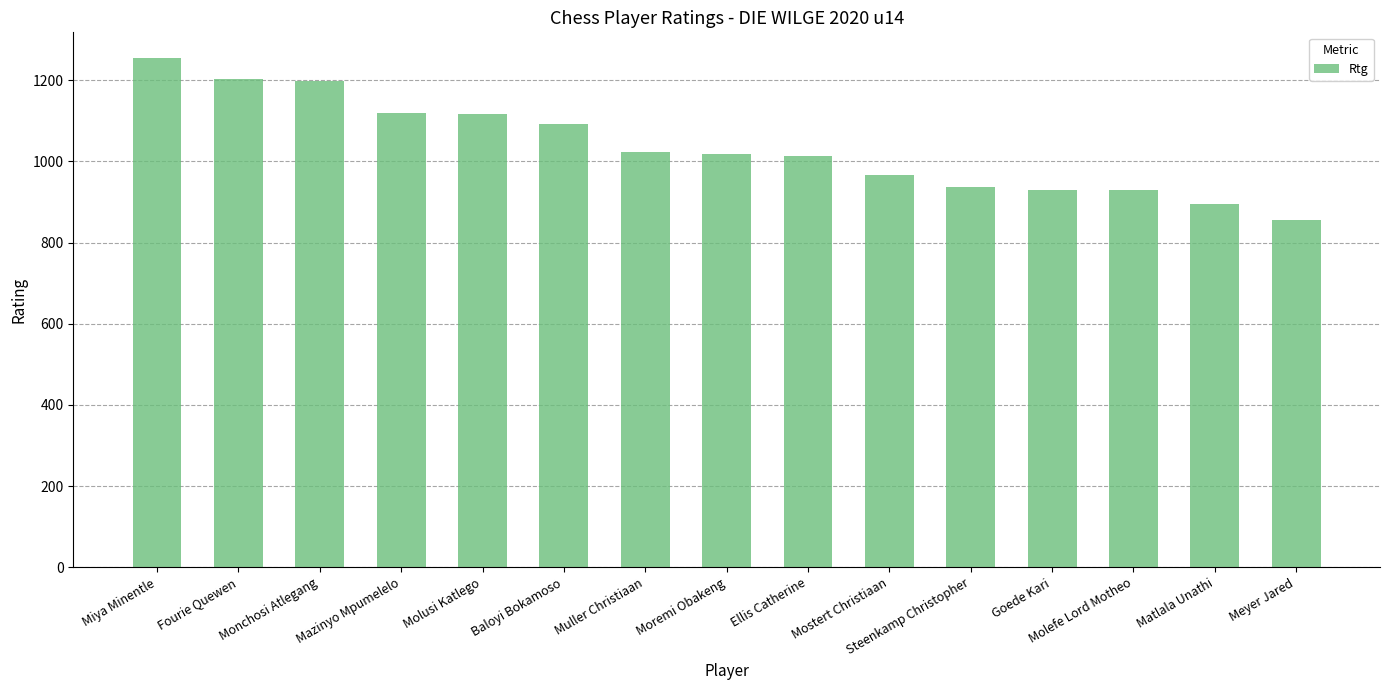

What value does the data have at Steenkamp Christopher?

937